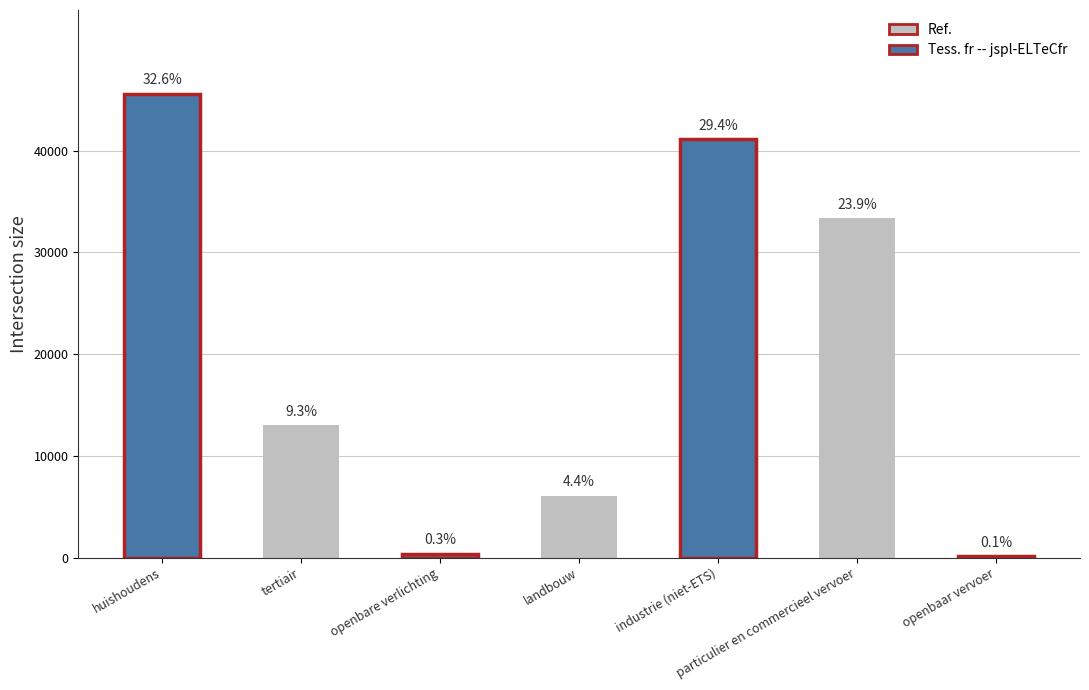

The chart shows a value of 21161.6 at particulier en commercieel vervoer. True or false?

False